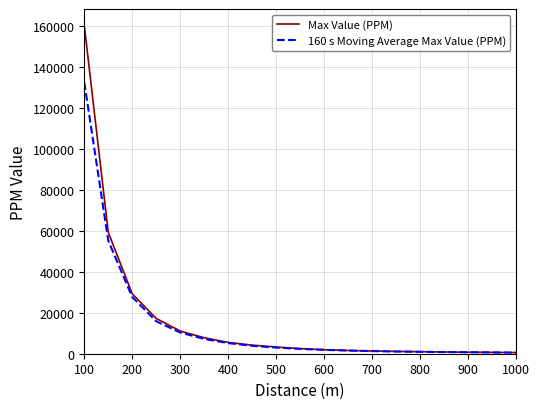

What is the maximum value for Max Value (PPM)?

160431.7